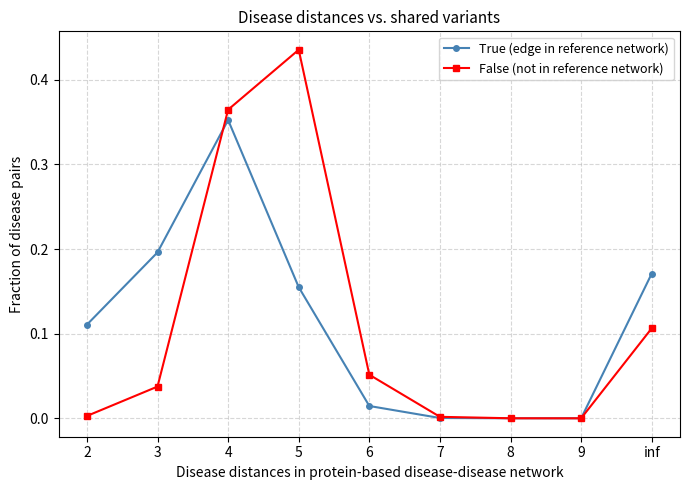

At which category is the sum across all series the highest?

4